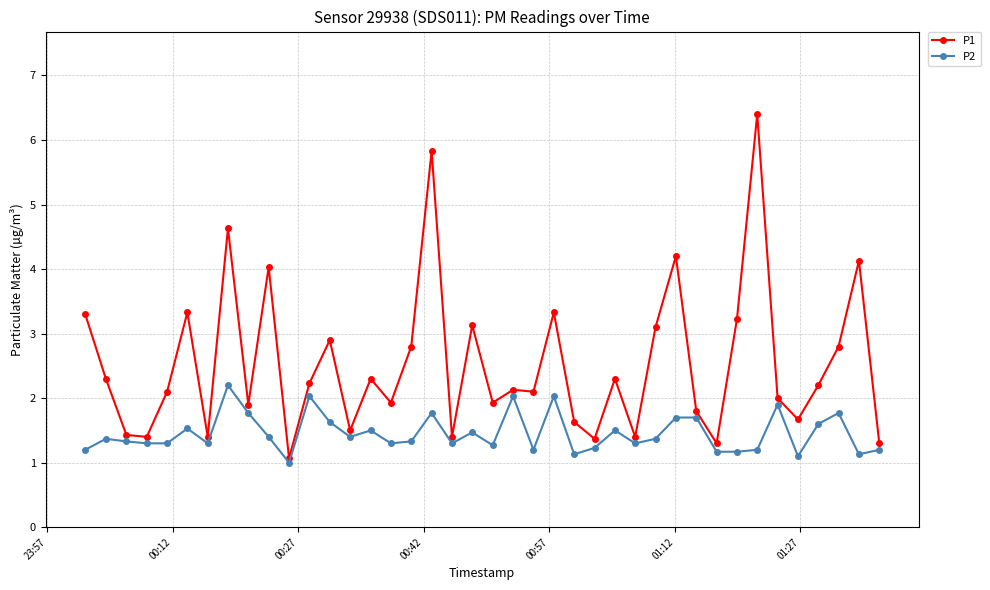

Which series has the largest range (max minus min)?

P1